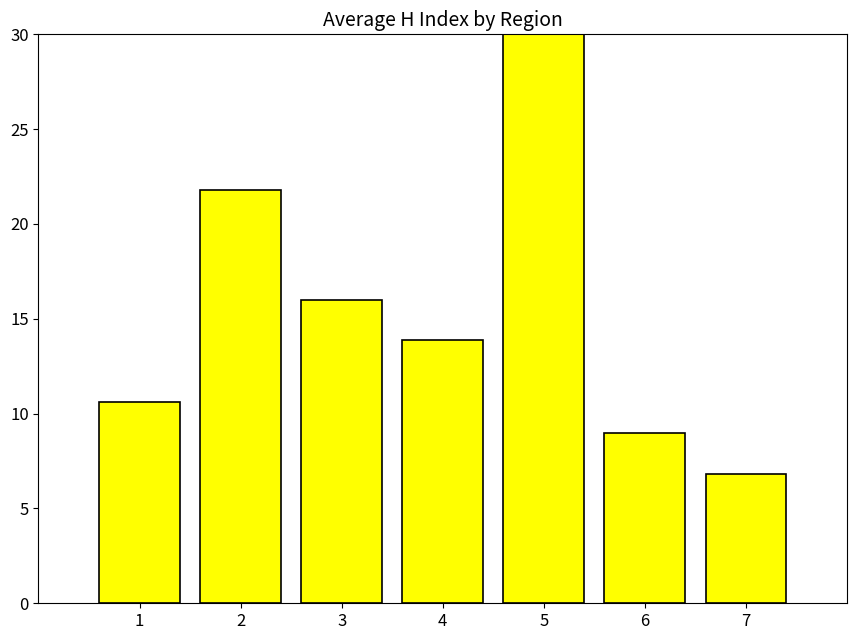

What is the value of the 7th bar from the left?

6.8